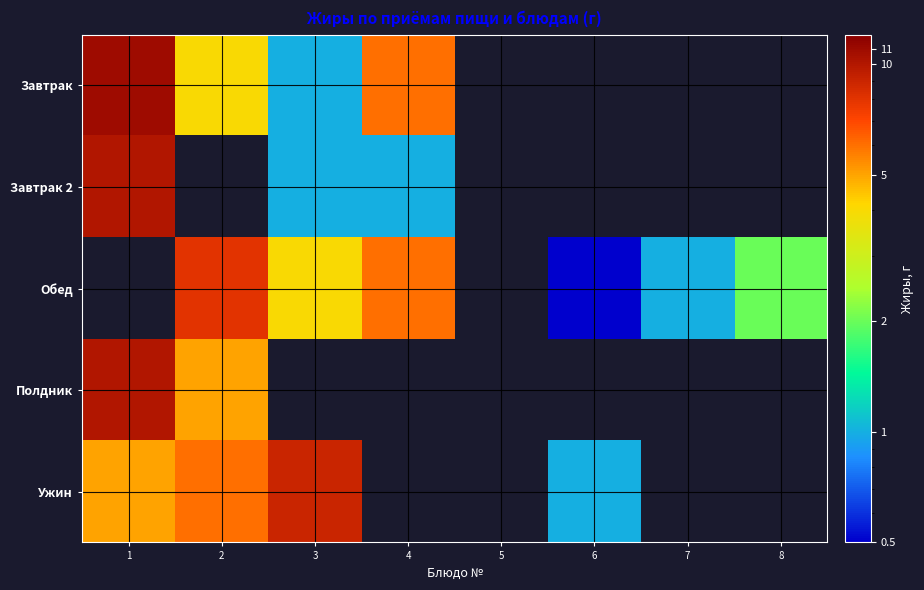

Rank the series by their maximum value, from highest to lowest.

Завтрак, Завтрак 2, Полдник, Ужин, Обед